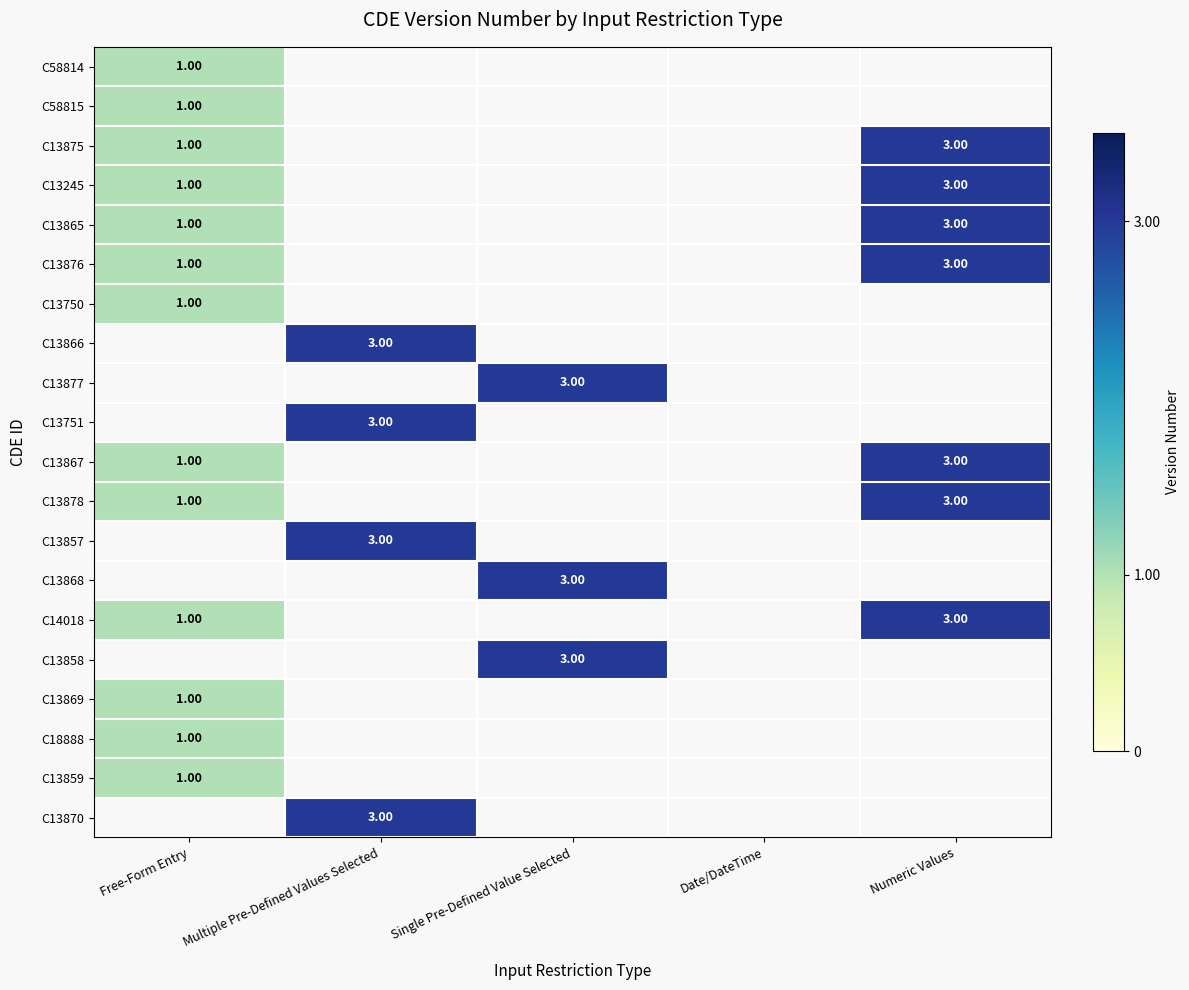

Which label corresponds to the largest value in the chart?

Numeric Values